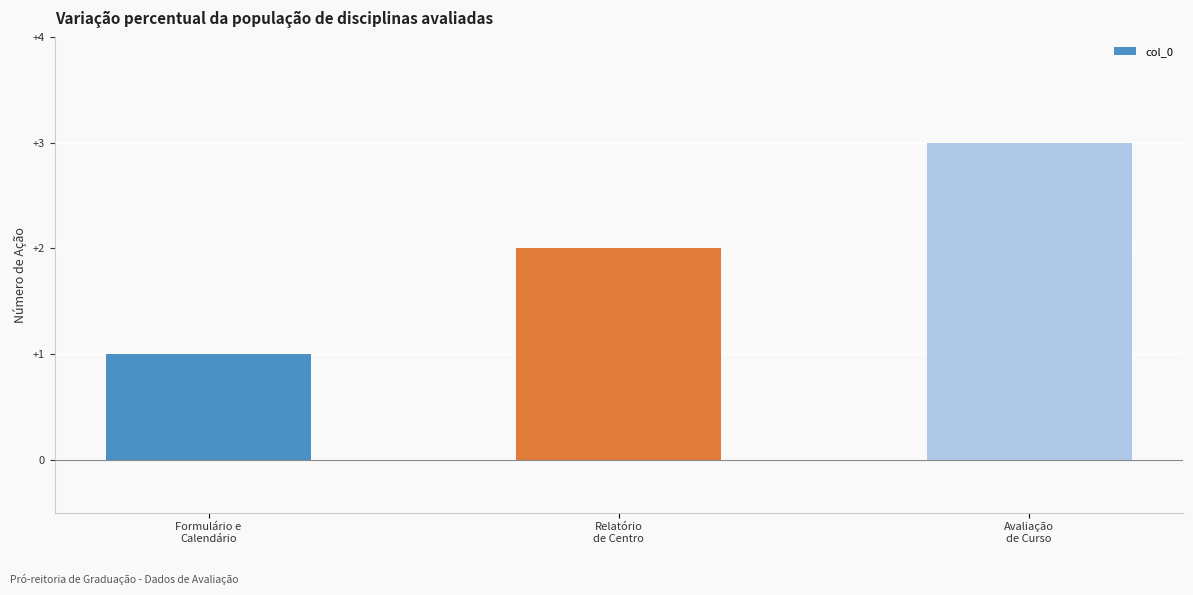

What is the sum of all values?

6